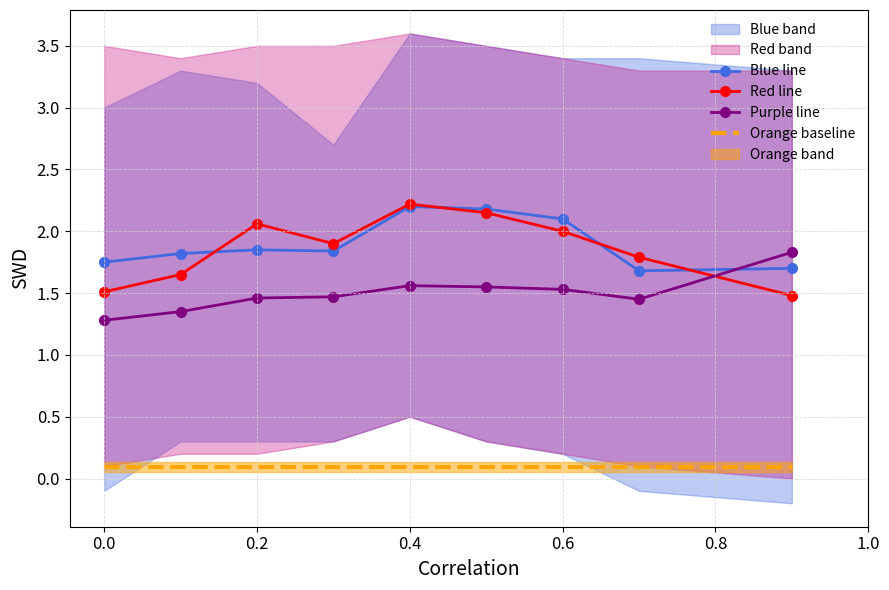

True or false: Orange baseline and Purple line intersect in this chart.

False